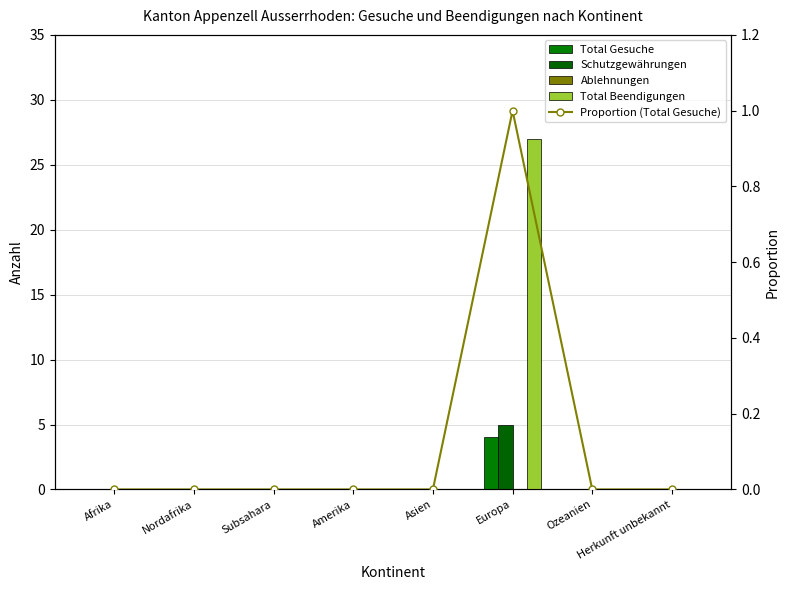

What is the average value of the Schutzgewährungen series?

1